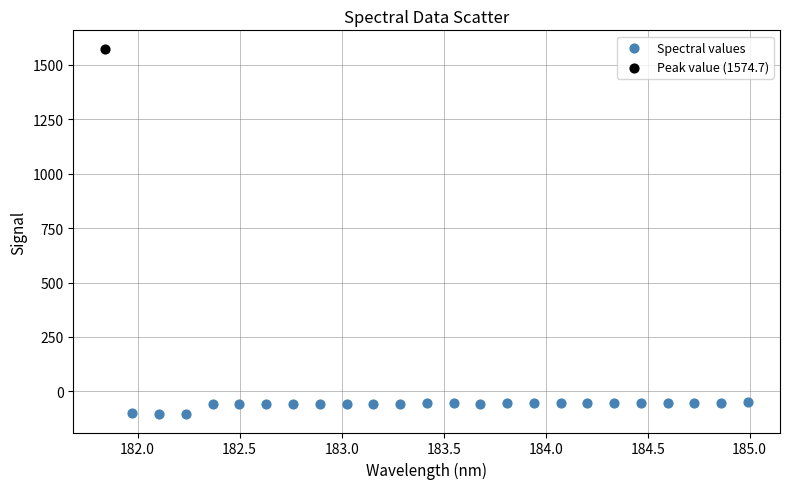

What are all the series names shown in the legend?

Spectral values, Peak value (1574.7)